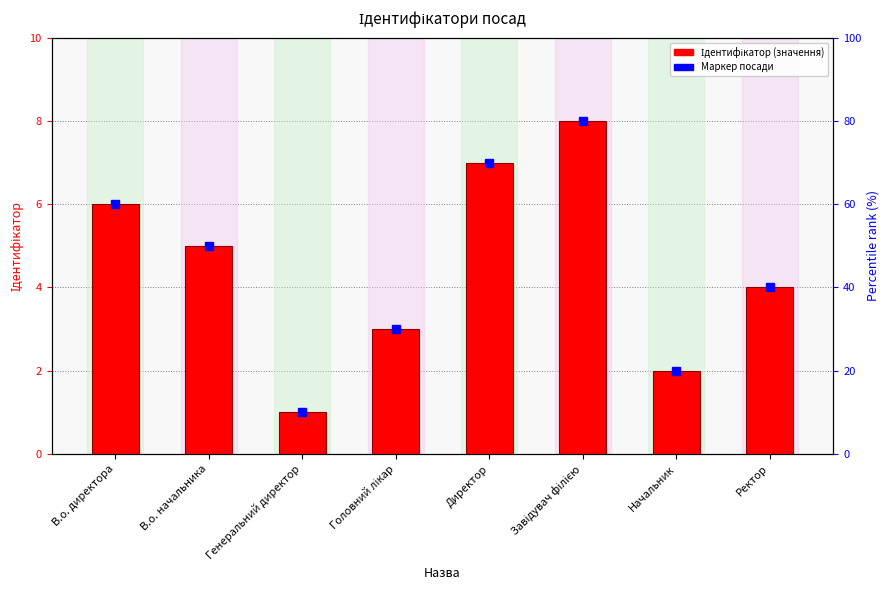

Where is the data nearest to the value 4?

Ректор